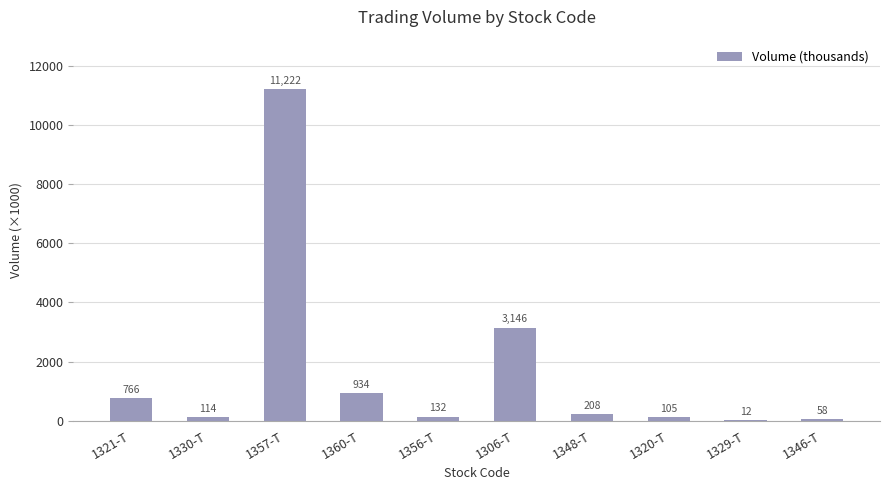

What is the maximum value shown in the chart?

11221.6